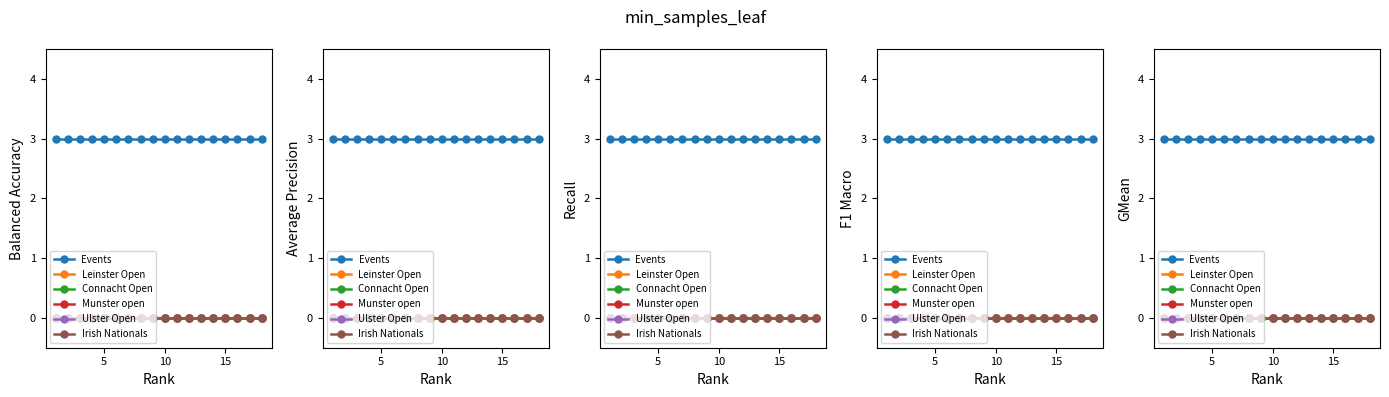

Reading left to right, extract all data points from this chart.

Events: 3	3	3	3	3	3	3	3	3	3	3	3	3	3	3	3	3	3
Leinster Open: 0	0	0	0	0	0	0	0	0	0	0	0	0	0	0	0	0	0
Connacht Open: 0	0	0	0	0	0	0	0	0	0	0	0	0	0	0	0	0	0
Munster open: 0	0	0	0	0	0	0	0	0	0	0	0	0	0	0	0	0	0
Ulster Open: 0	0	0	0	0	0	0	0	0	0	0	0	0	0	0	0	0	0
Irish Nationals: 0	0	0	0	0	0	0	0	0	0	0	0	0	0	0	0	0	0